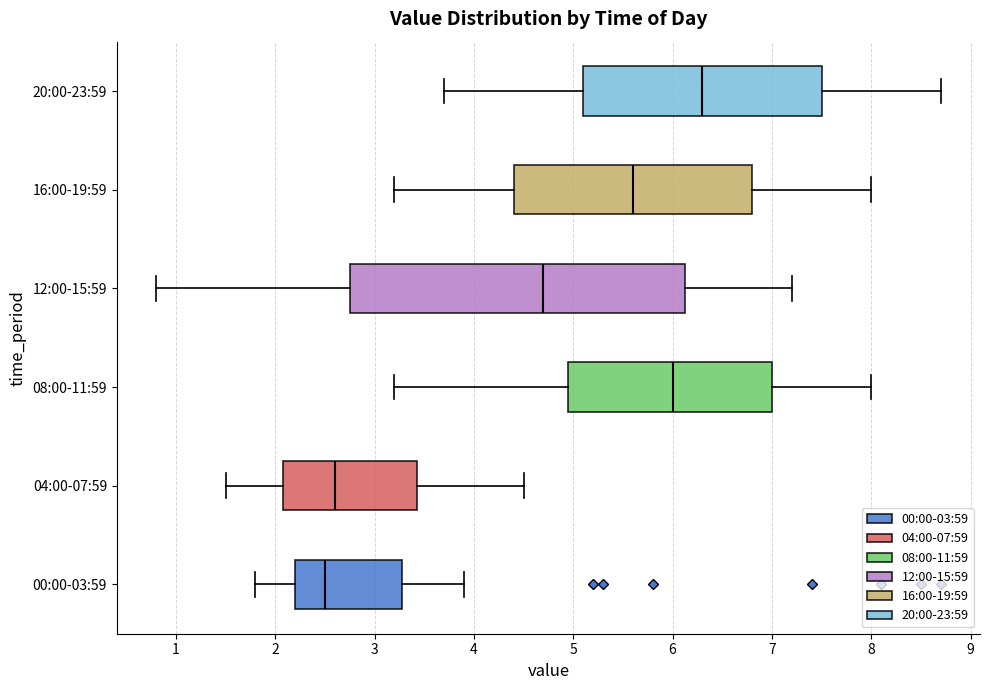

Where does the right whisker of the box for 12:00-15:59 end on the x-axis? The values are not printed on the chart, so give them approximately, as read against the axis.

7.2